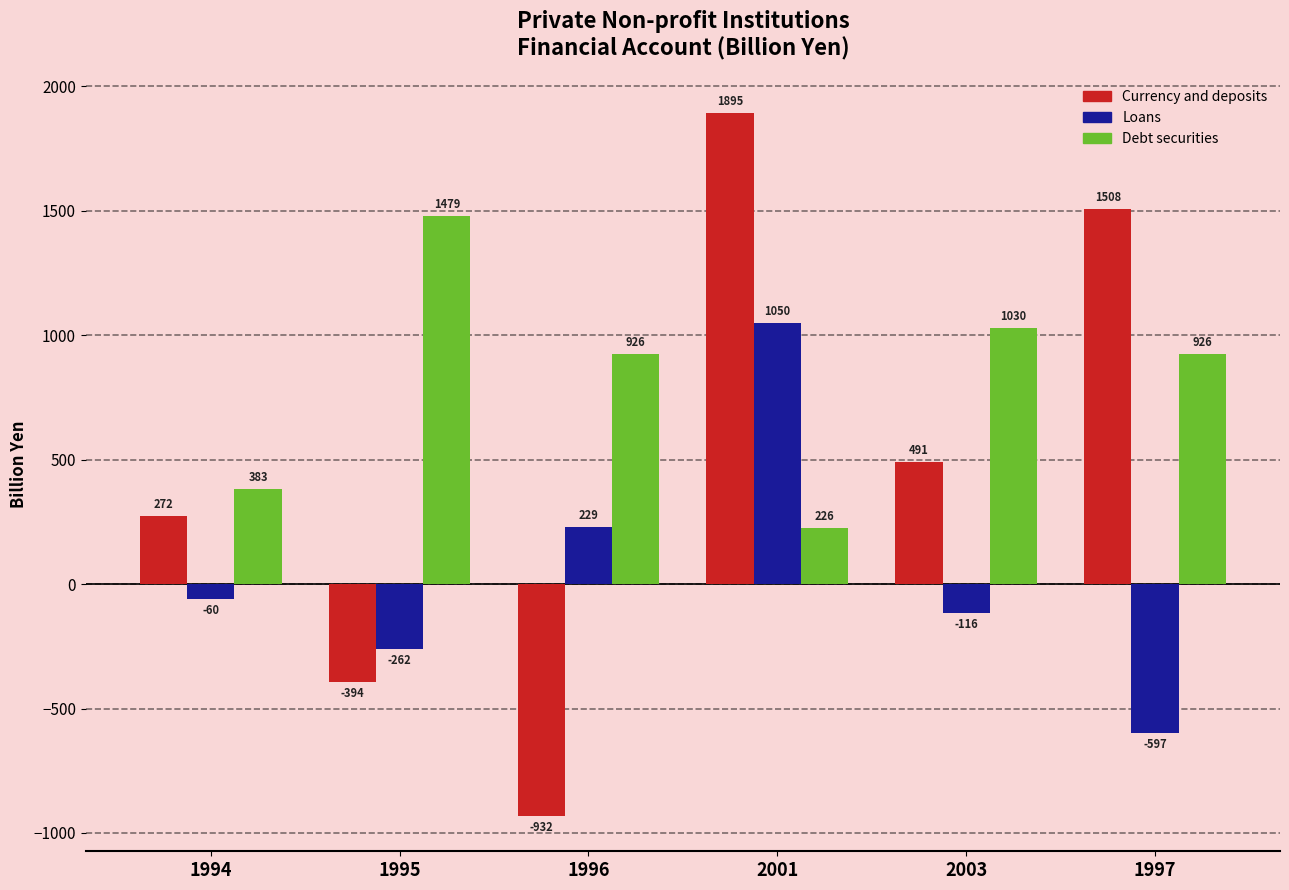

The value of Currency and deposits at 2003 is 490.8. True or false?

True